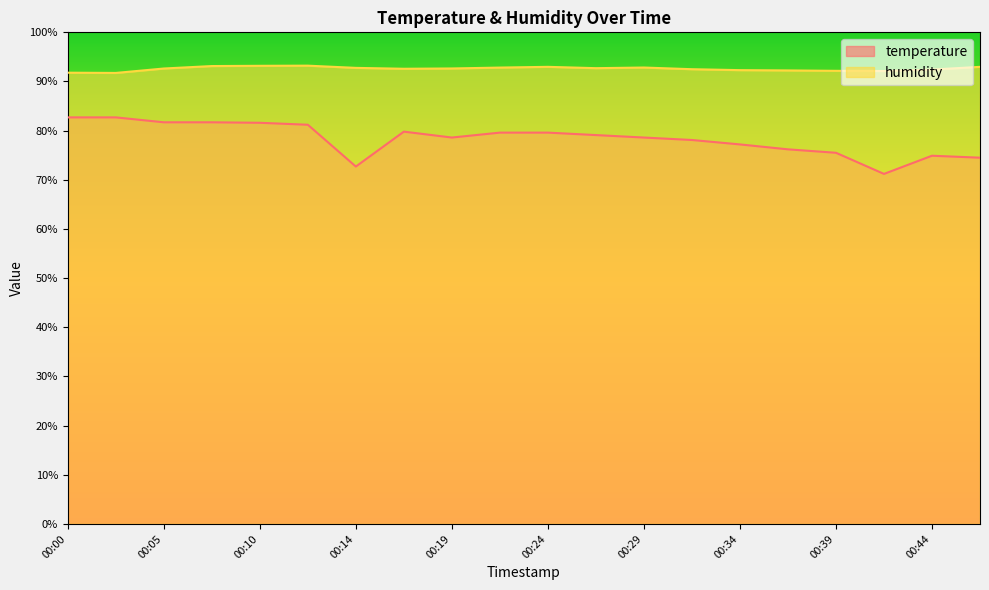

How many interior local valleys does the humidity series have?

4